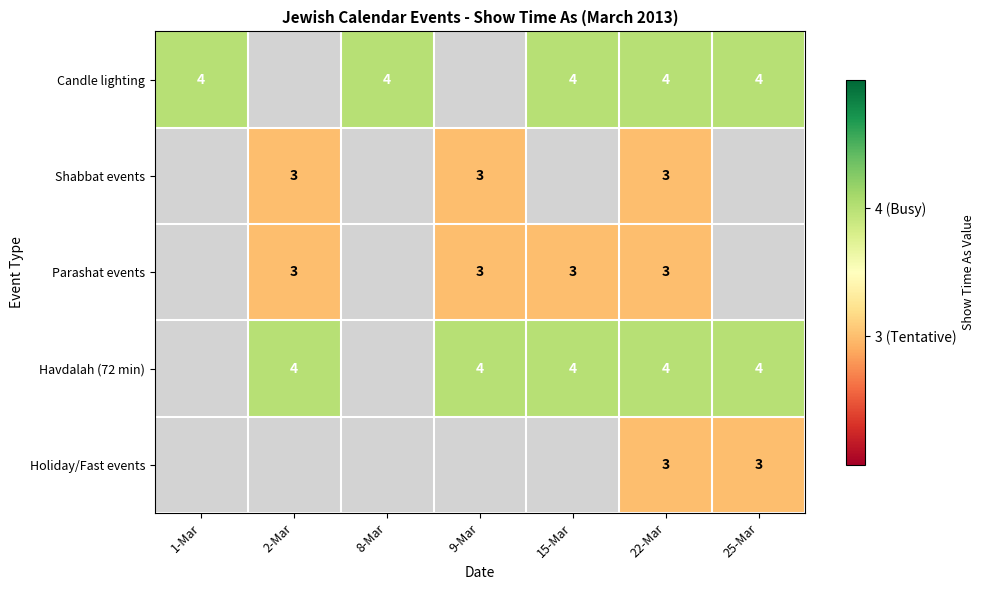

At how many categories does at least one series exceed 2?

7